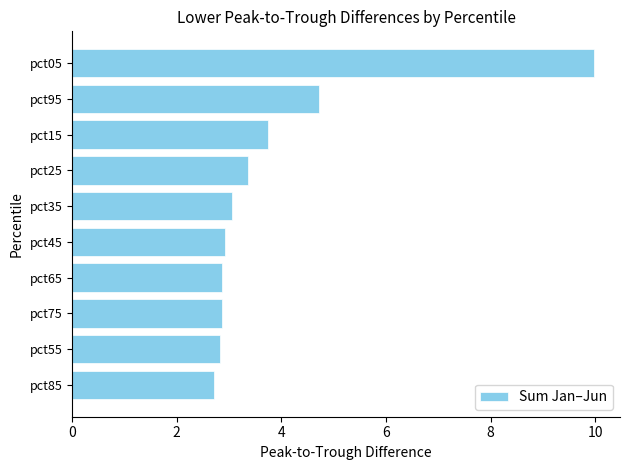

What is the change in value from pct05 to pct45?

-7.1